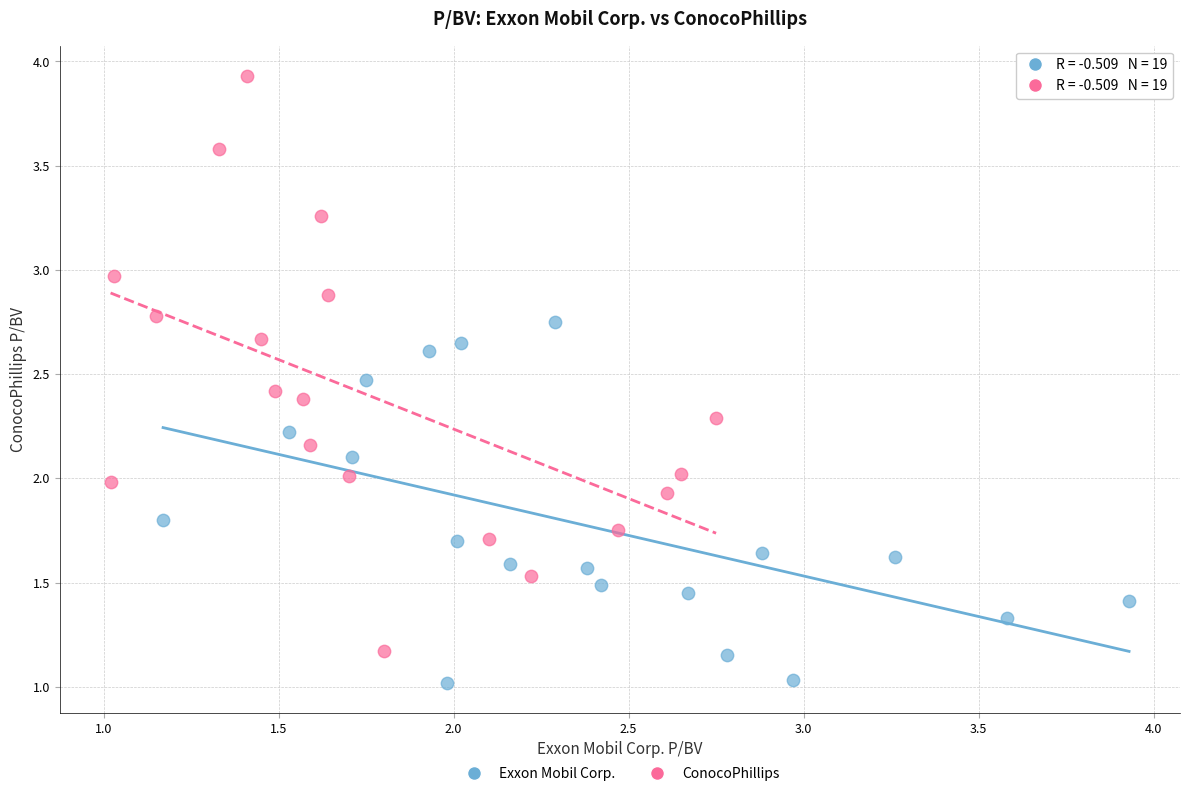

Which series contains the lowest Y value?

Exxon Mobil Corp.